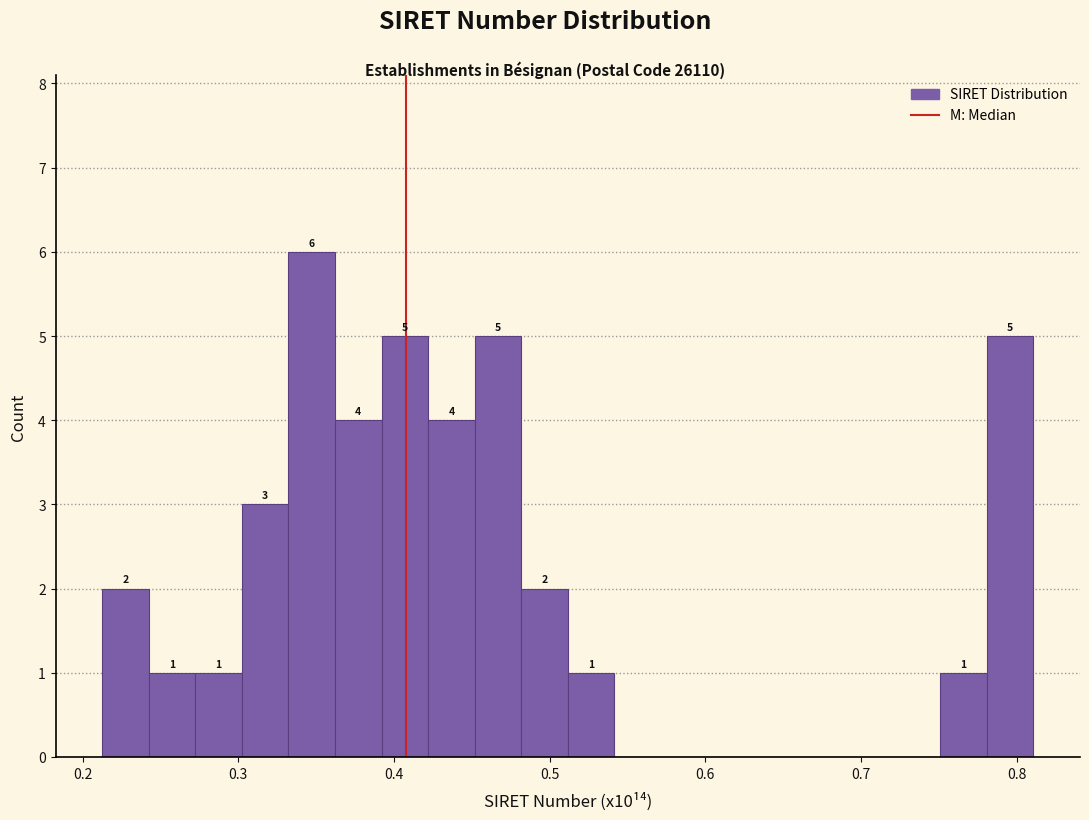

Read against the x-axis, roughly where is the centre of the tallest bar?

0.35